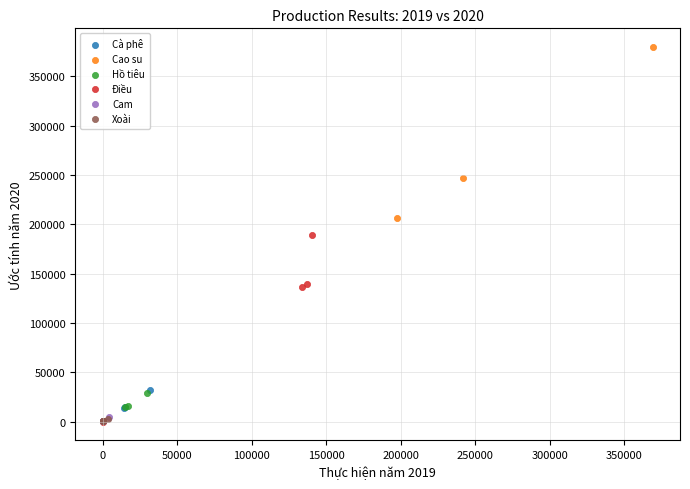

Which series contains the highest Y value?

Cao su